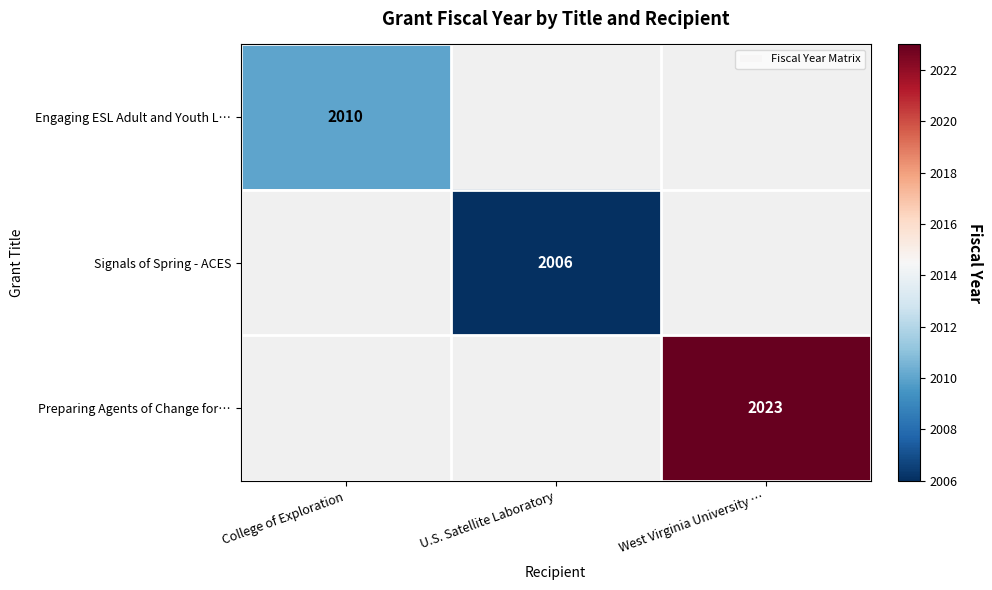

What is the greatest value displayed?

2023.0